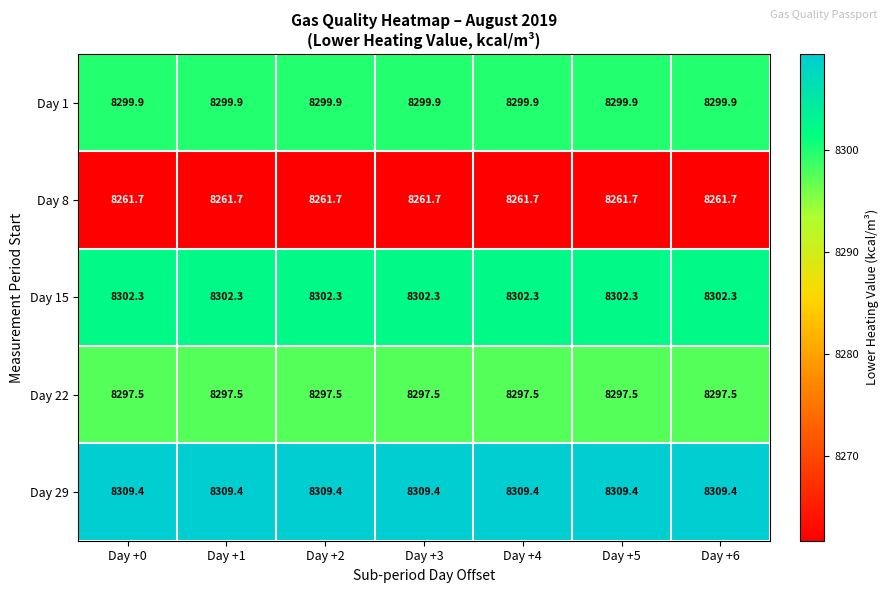

What is the lowest value of the Day 8 series?

8261.7